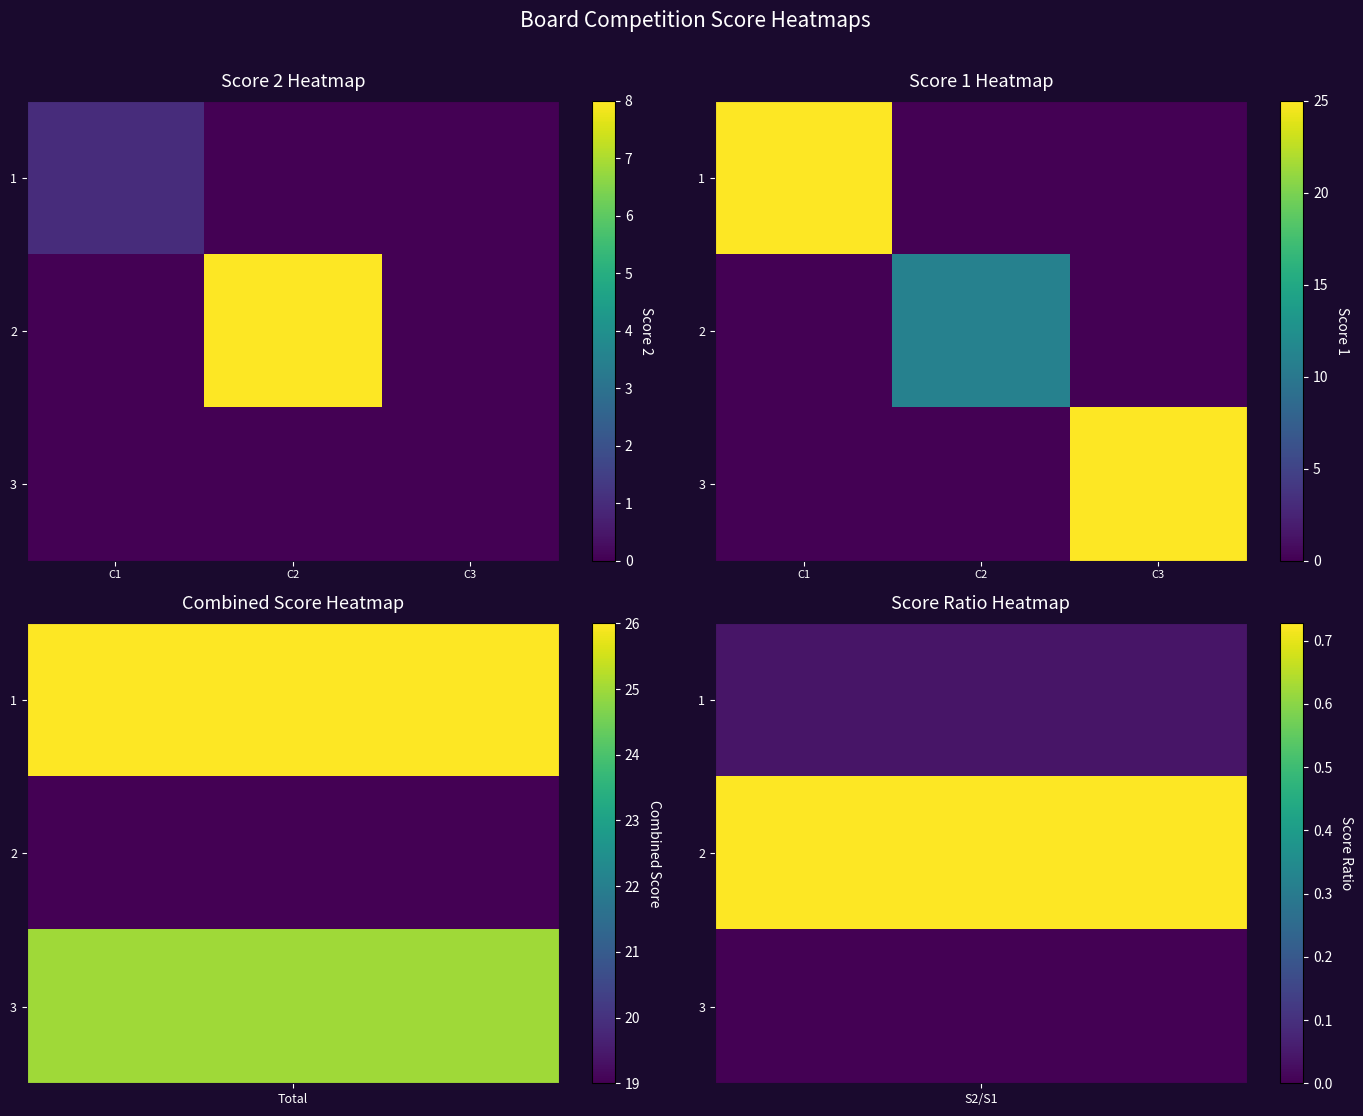

Which series has the widest spread of values?

1